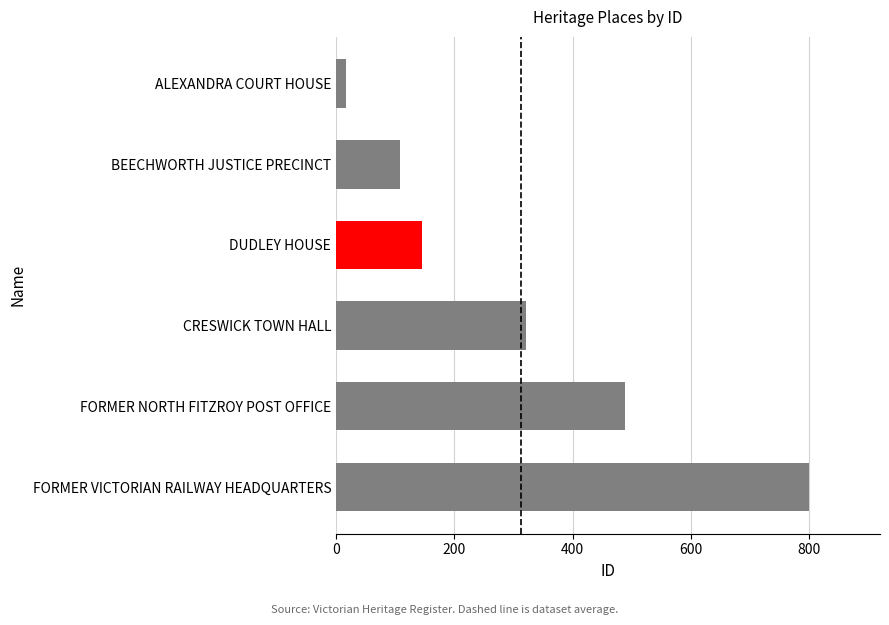

Reading bottom to top, list all the values displayed in this chart.

FORMER VICTORIAN RAILWAY HEADQUARTERS=800	FORMER NORTH FITZROY POST OFFICE=488	CRESWICK TOWN HALL=322	DUDLEY HOUSE=146	BEECHWORTH JUSTICE PRECINCT=108	ALEXANDRA COURT HOUSE=17